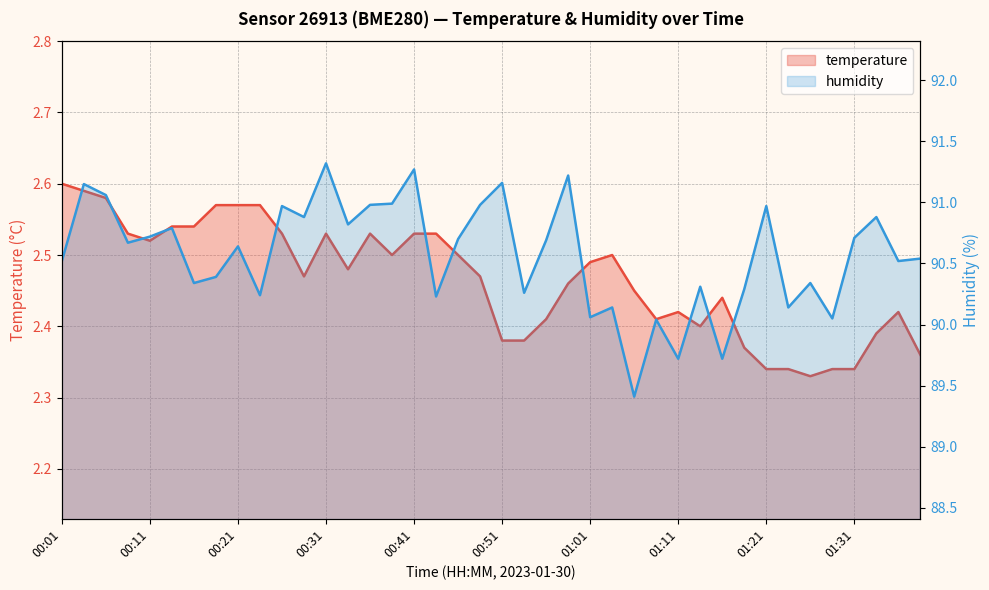

Is the value of temperature at 12 greater than the value of humidity at 26?

No